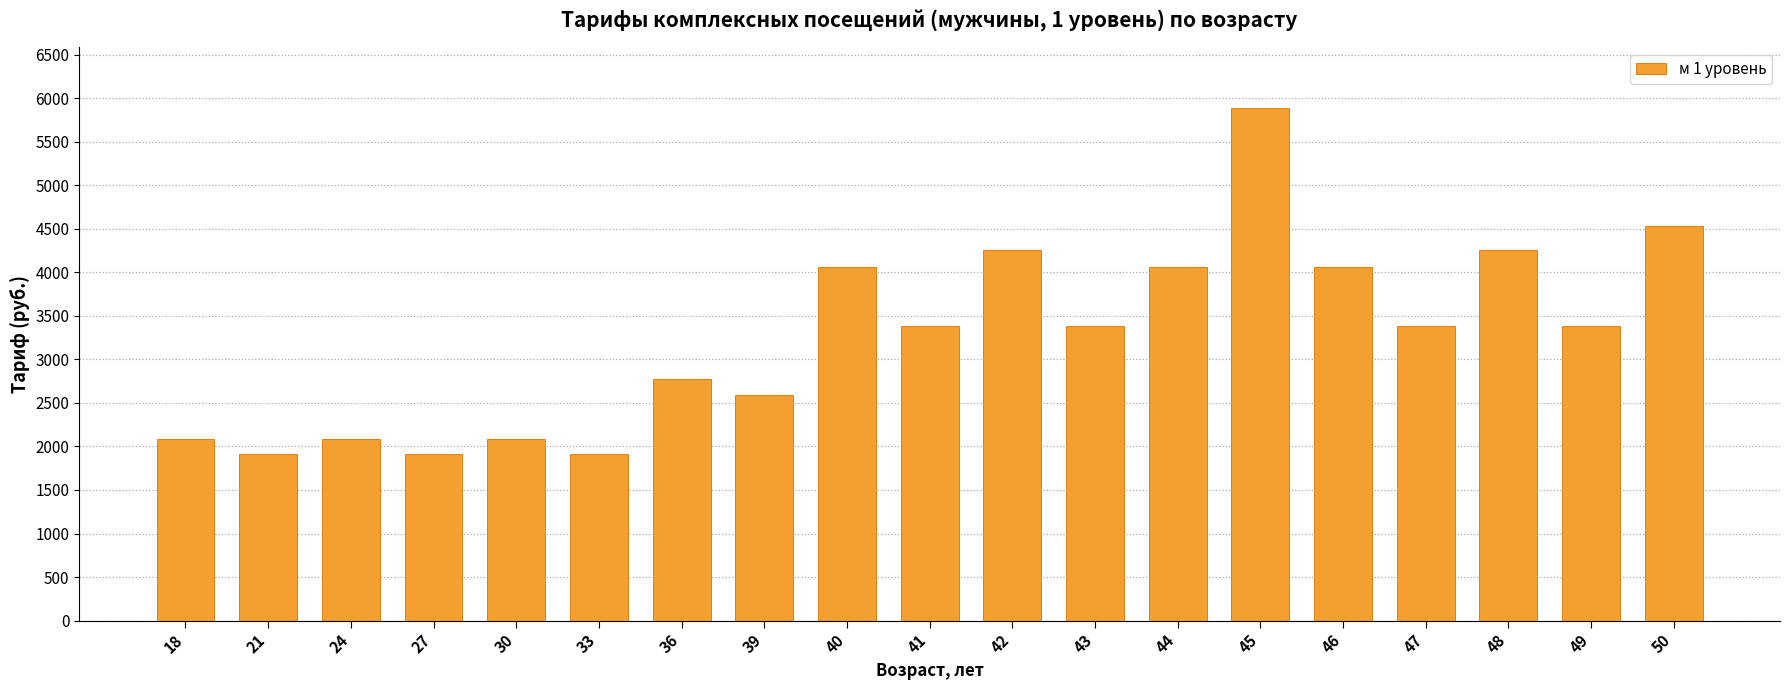

What is the change in value from 21 to 40?

+2154.8